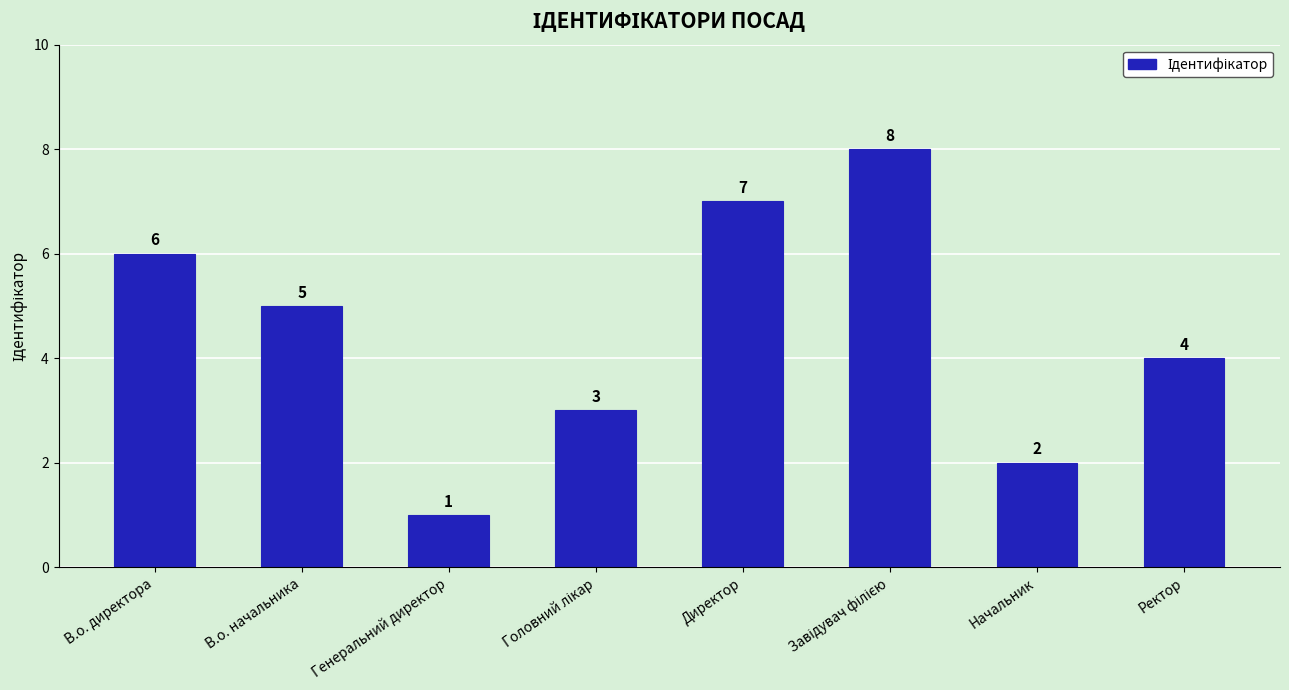

What is the difference between the maximum and minimum values?

7